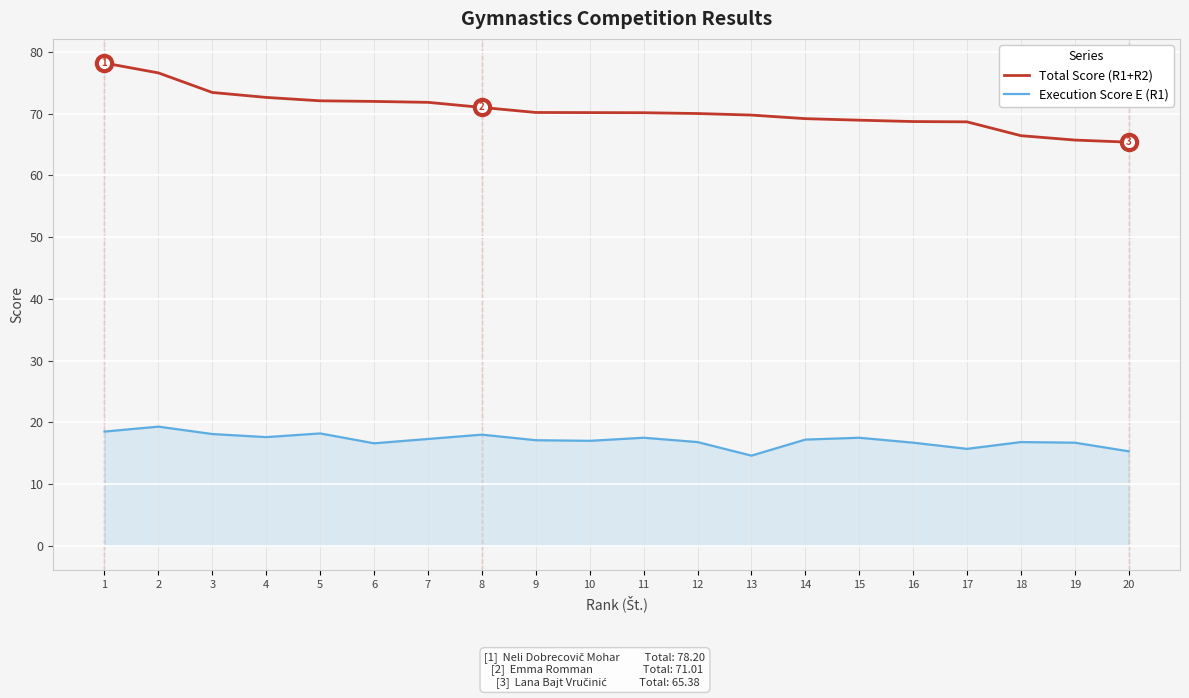

What is the difference between the maximum and minimum values in the Total Score (R1+R2) series?

12.8